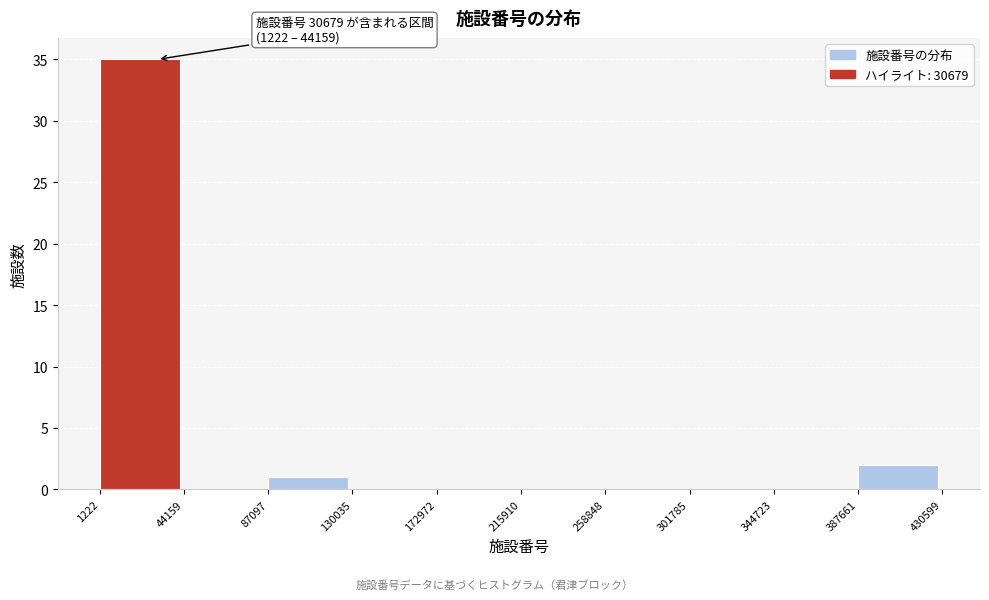

Over which range of the x-axis is the bar tallest?

1222 to 44159